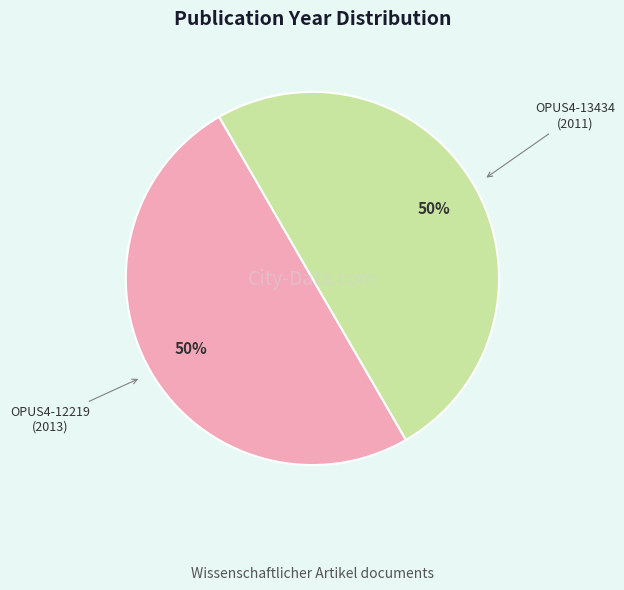

How many slices are in this pie chart?

2